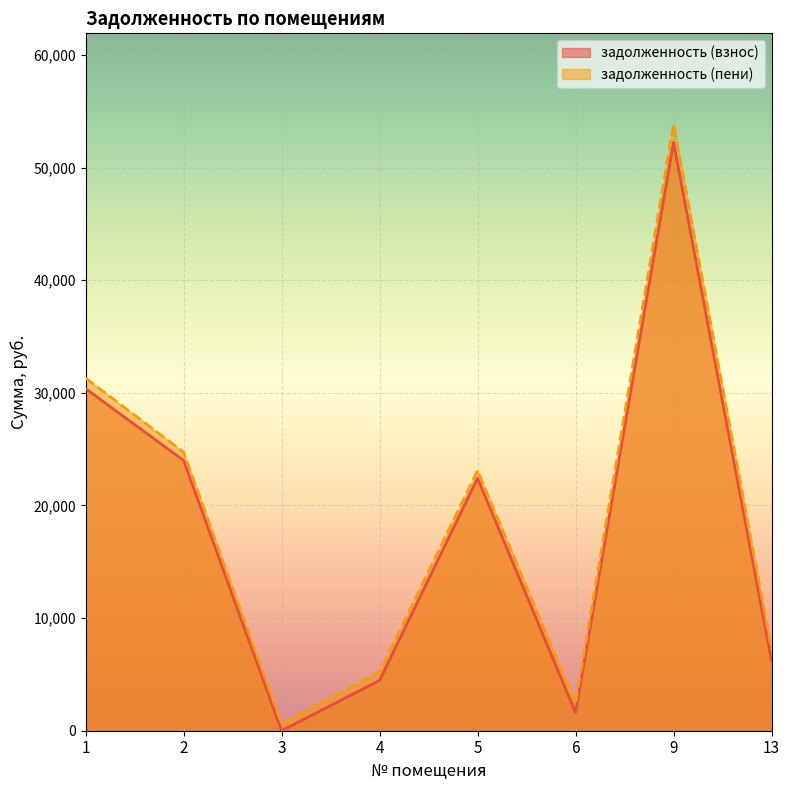

How many values in the задолженность (пени) series exceed 23105?

4